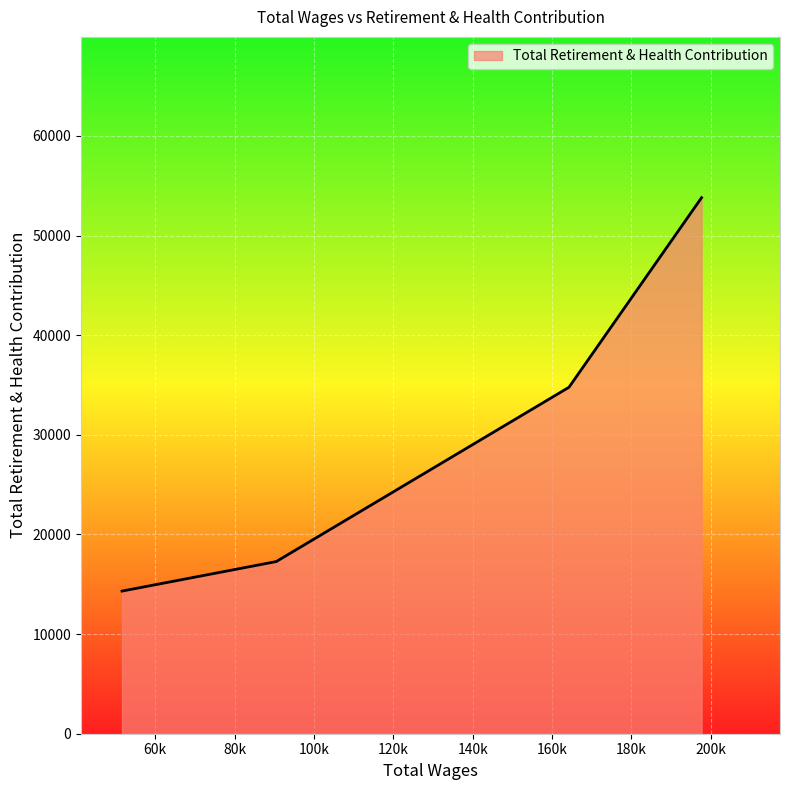

True or false: the data has more than 2 interior local peaks.

False